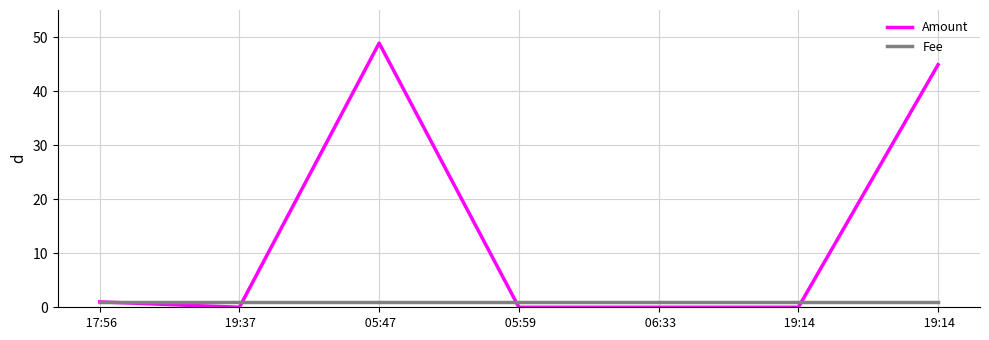

What is the label of the 2nd point from the right?

 19:14